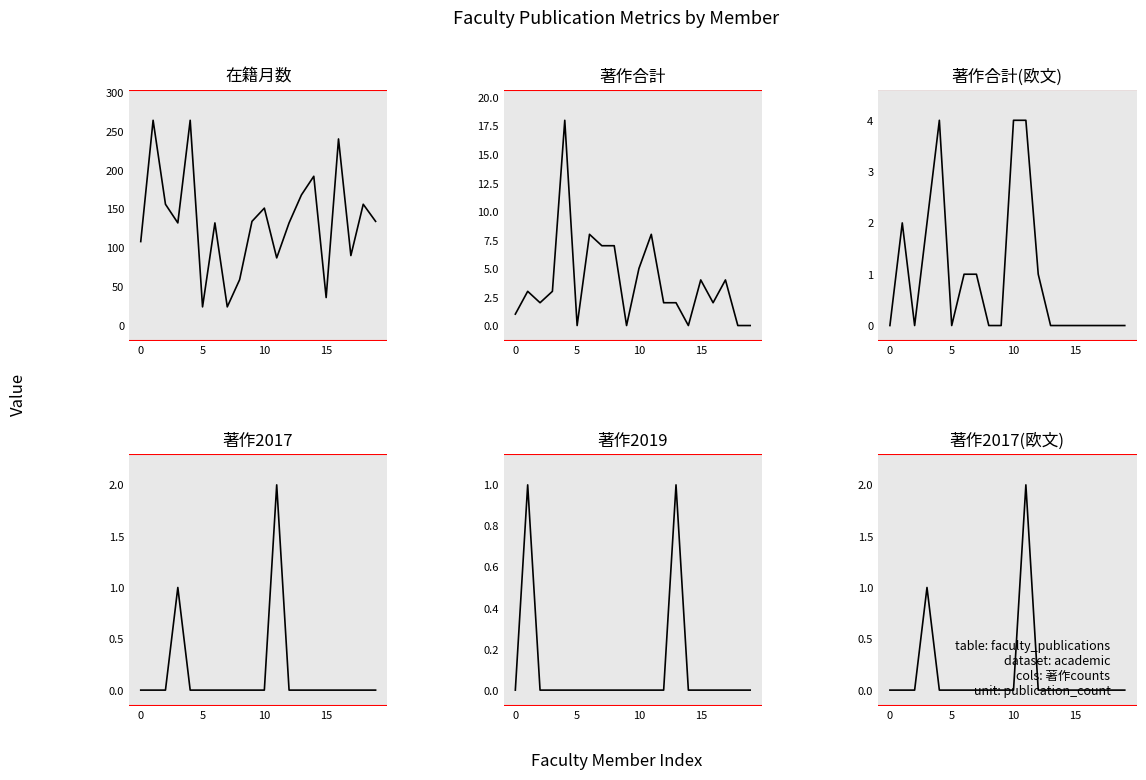

How many categories are shown in the chart?

20